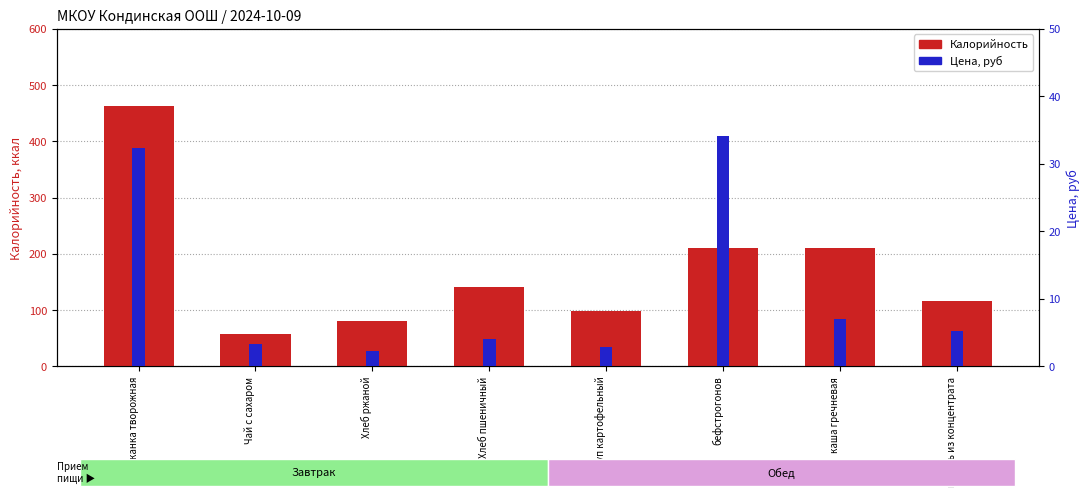

Reading left to right, list all the values displayed in this chart.

Калорийность: Запеканка творожная=462.8	Чай с сахаром=57.0	Хлеб ржаной=81.6	Хлеб пшеничный=142.0	суп картофельный=99.3	бефстрогонов=210.2	каша гречневая=211.1	кисель из концентрата=116.2
Цена: Запеканка творожная=32.3	Чай с сахаром=3.4	Хлеб ржаной=2.3	Хлеб пшеничный=4.1	суп картофельный=2.9	бефстрогонов=34.2	каша гречневая=7.0	кисель из концентрата=5.3